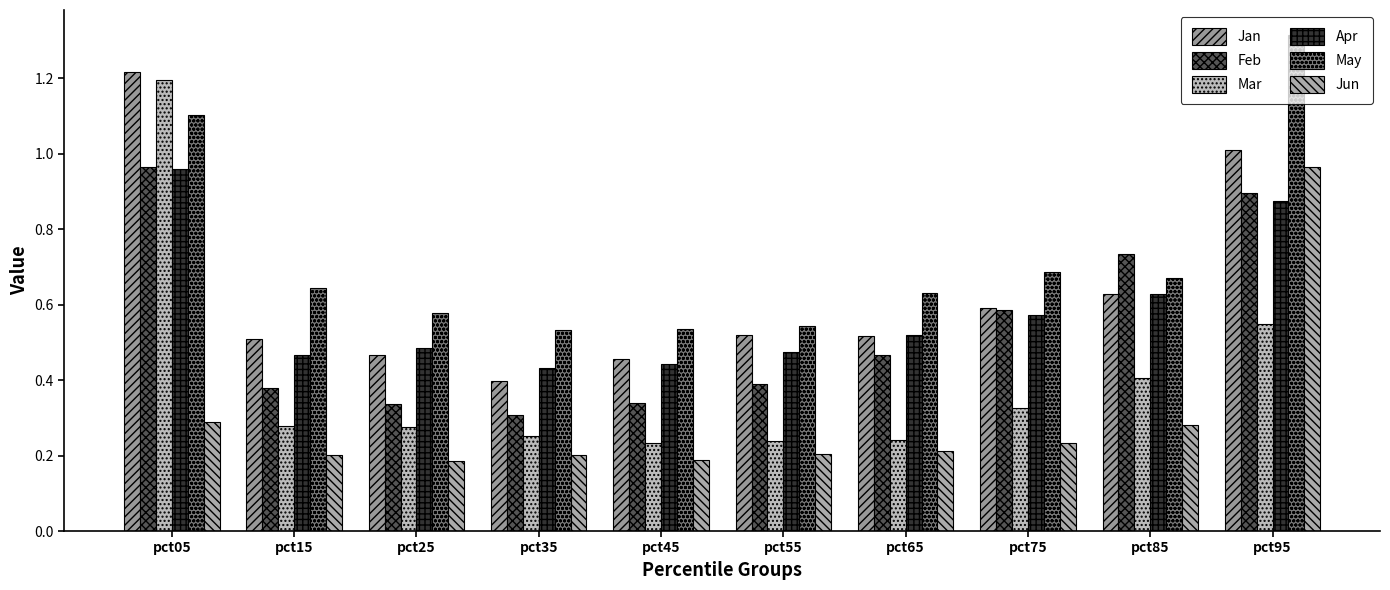

Which series has the largest range (max minus min)?

Mar